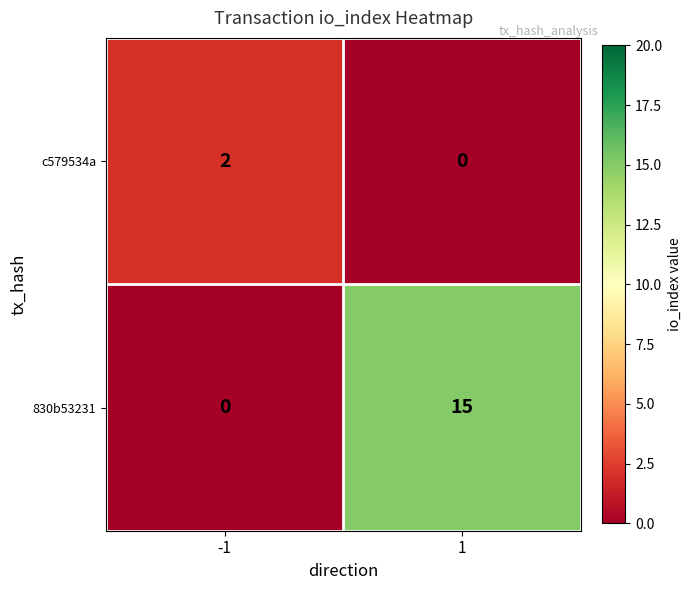

The value of c579534a at -1 is 2. True or false?

True